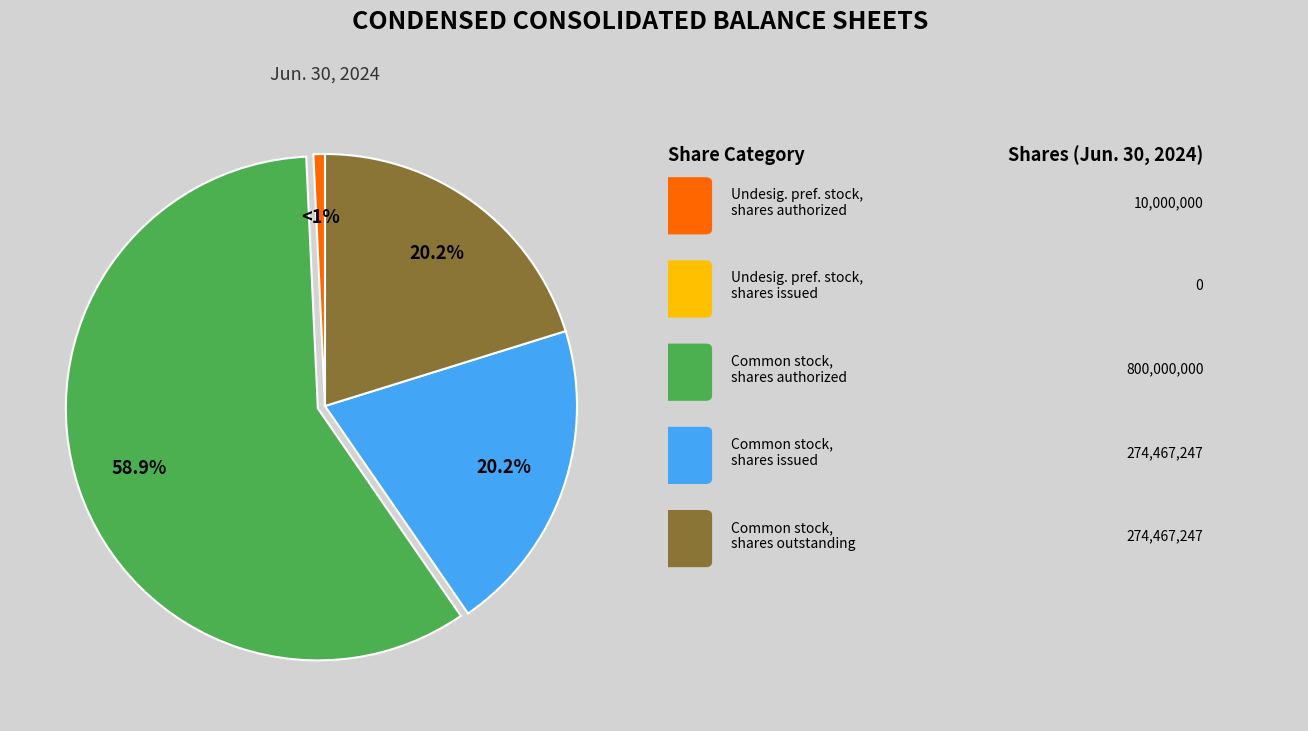

Is there a majority slice in this chart?

Yes